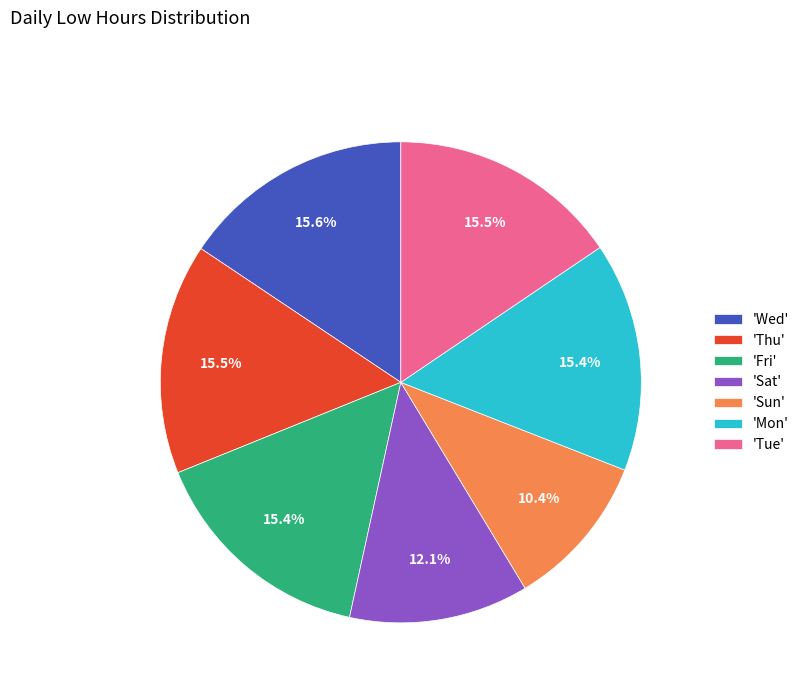

Does any single category account for the majority?

No